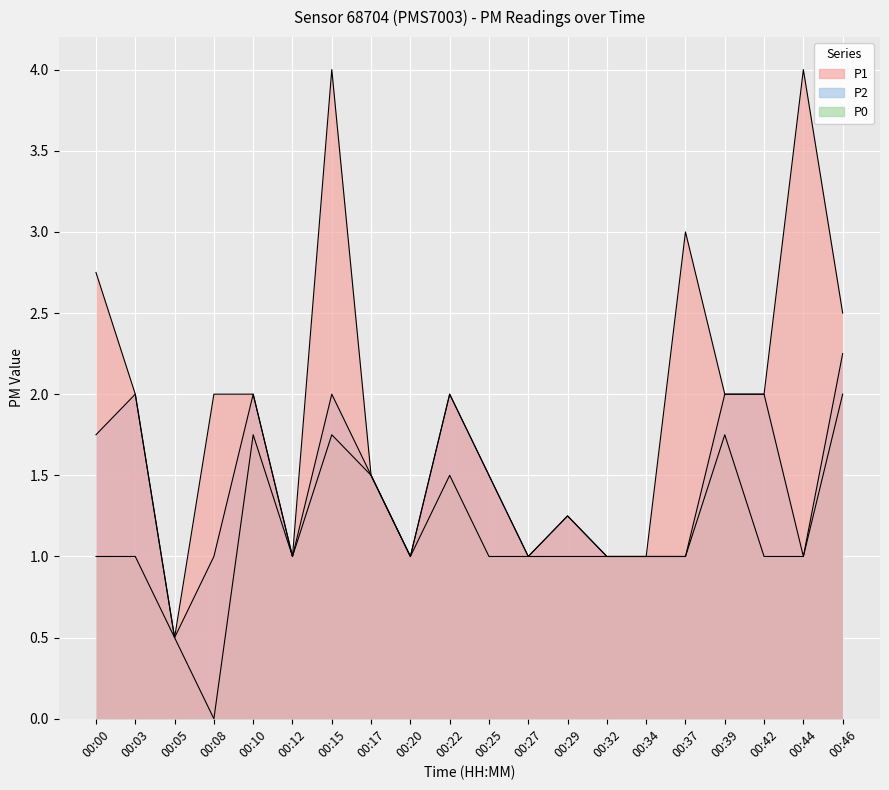

List the series in order of their overall mean, lowest first.

P0, P2, P1